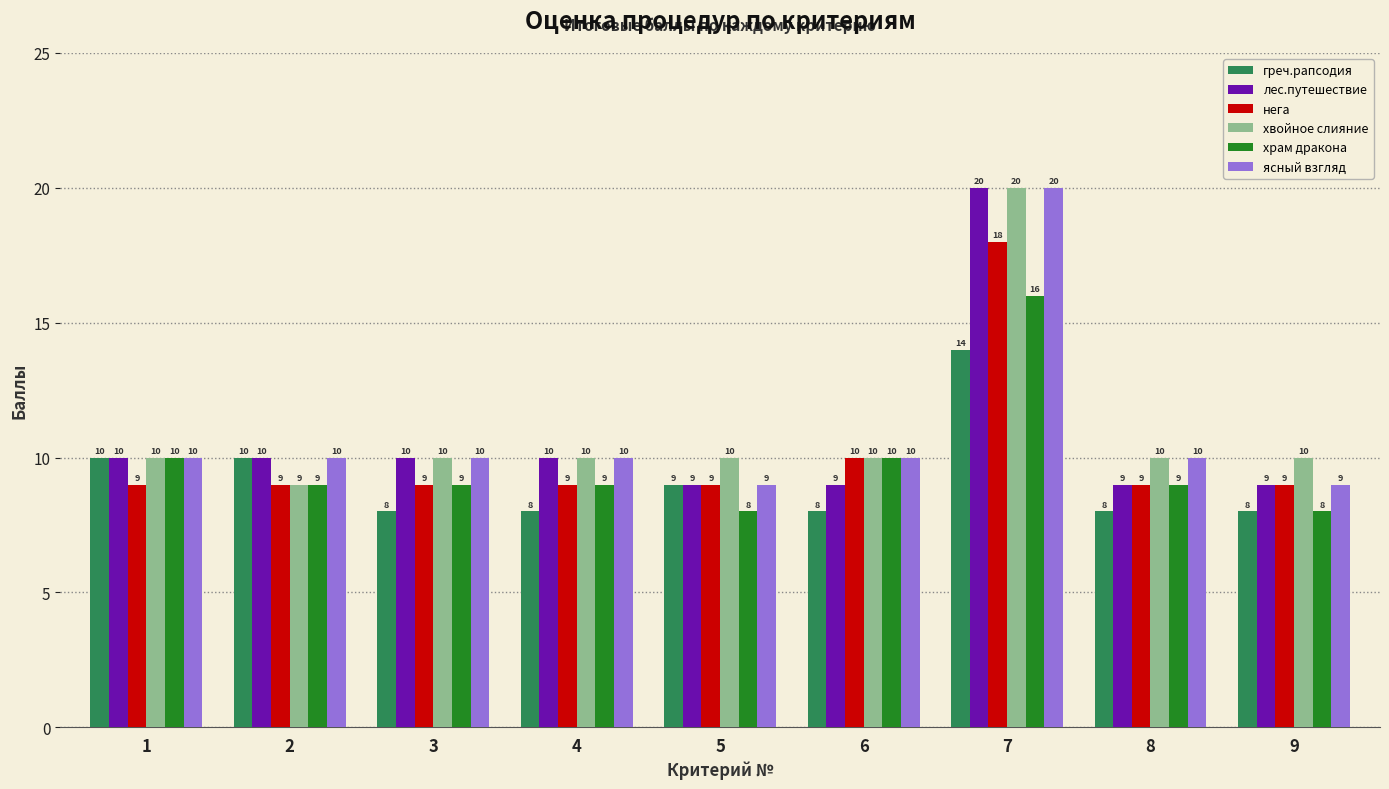

What is the value of the хвойное слияние bar at the 1st from the left?

10